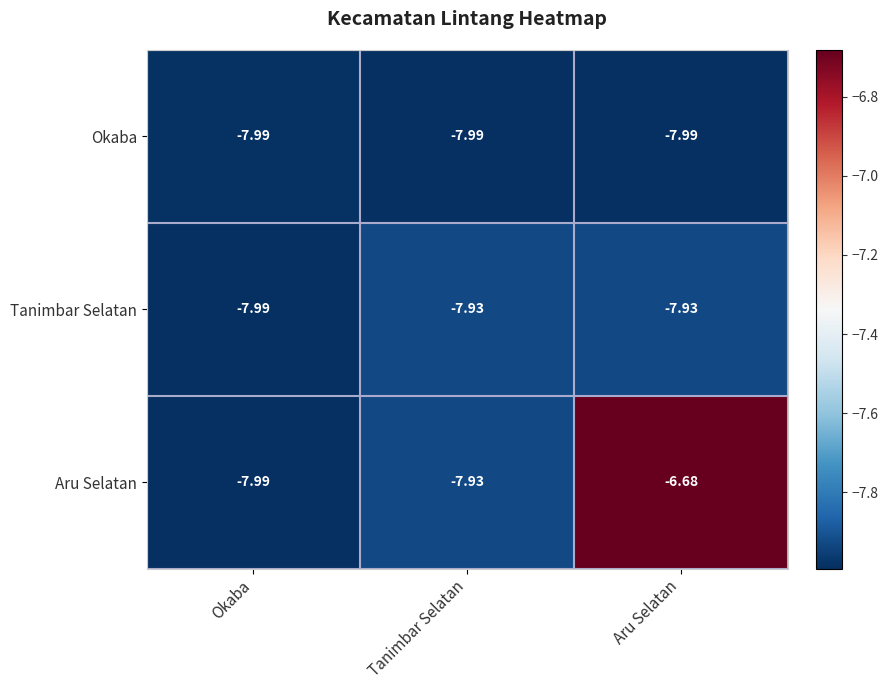

List the series in order of their peak value, lowest first.

Okaba, Tanimbar Selatan, Aru Selatan